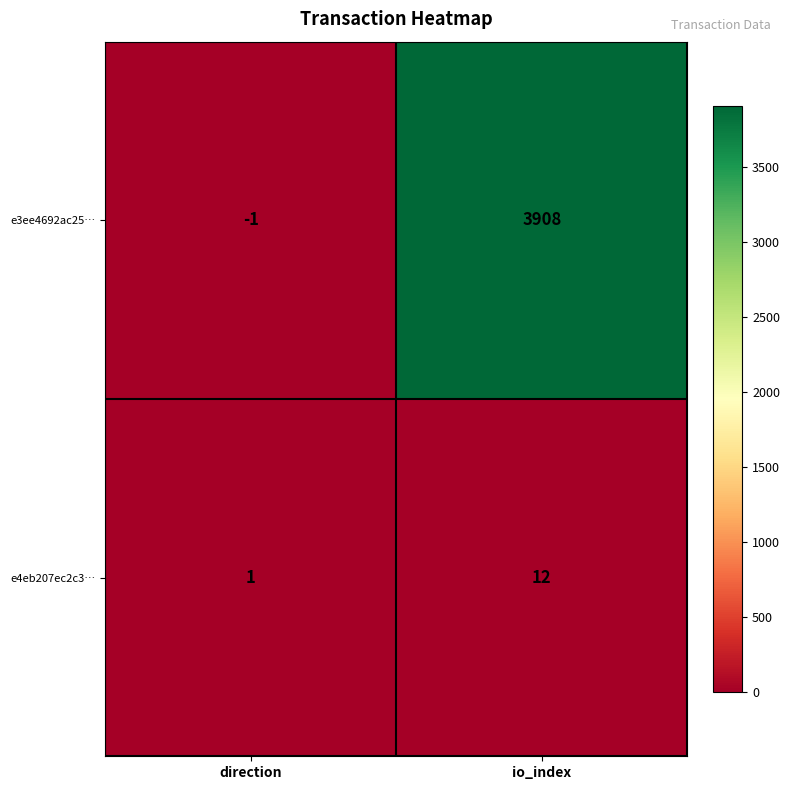

How many values in e3ee4692ac25… are below zero?

1